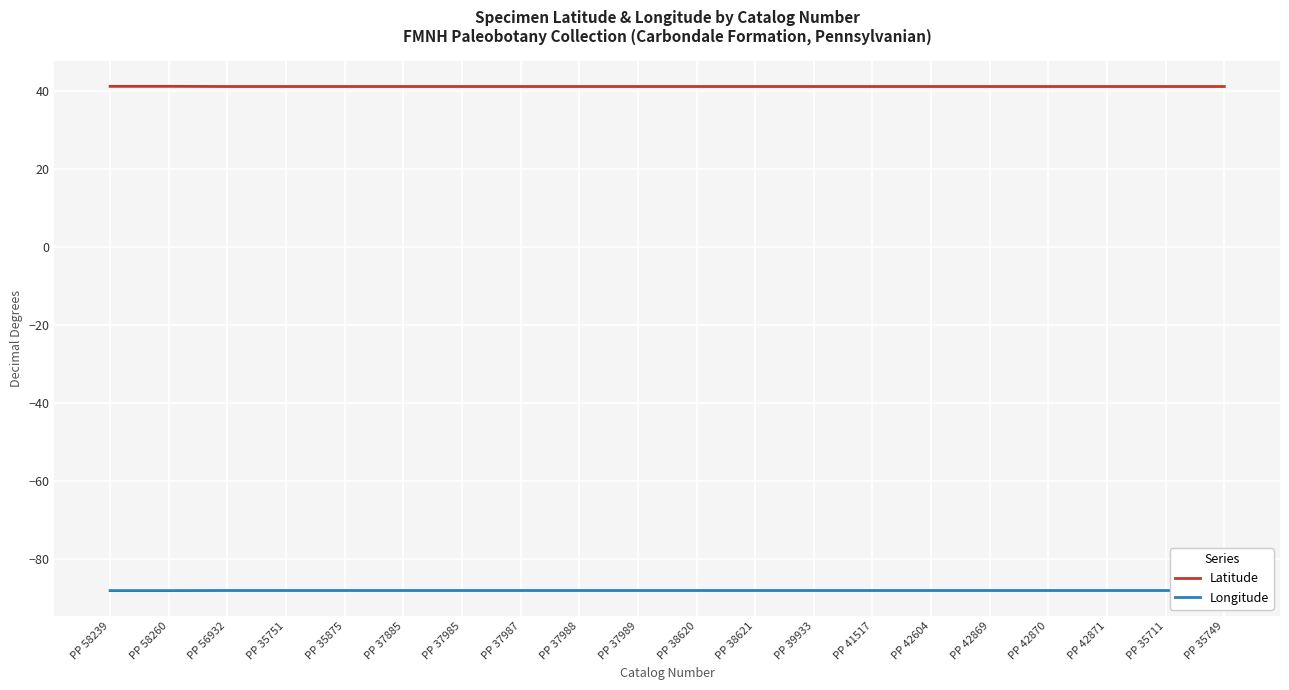

Rank the series by their maximum value, from lowest to highest.

Longitude, Latitude